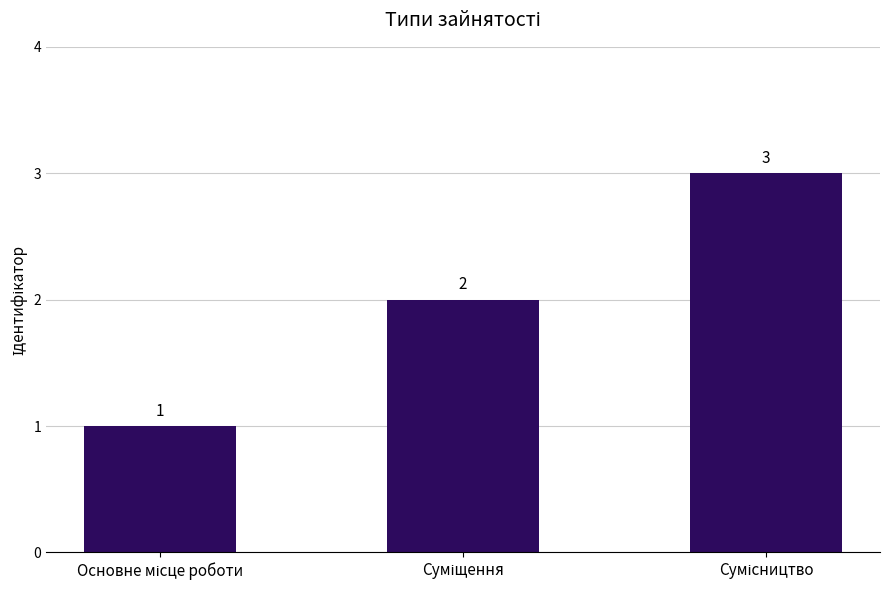

How many values are between 1 and 3?

3